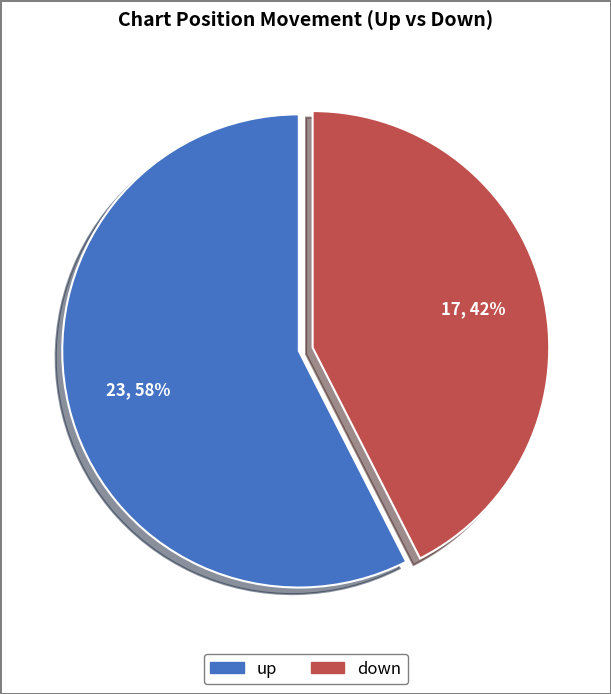

Is there a majority slice in this chart?

Yes